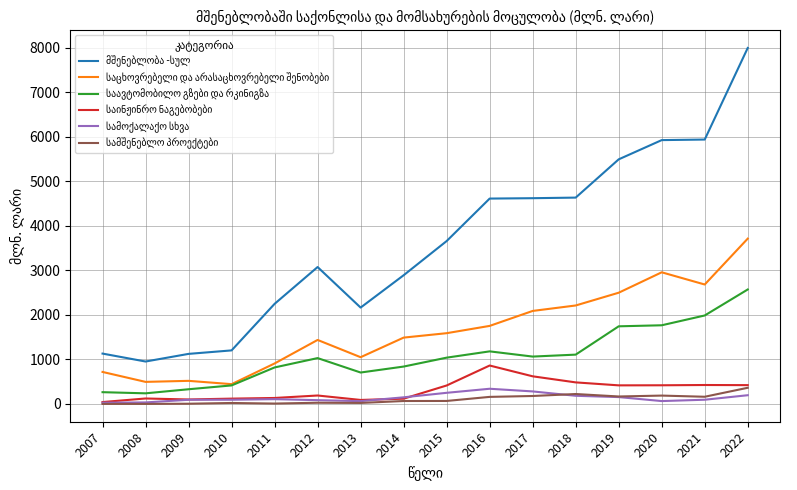

What is the difference between the highest and lowest values at 2017?

4440.3